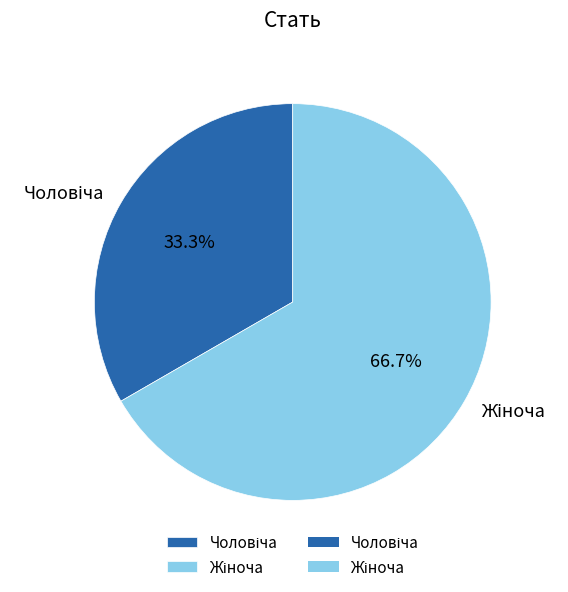

To the nearest percent, what is the difference between the largest and smallest slice percentages?

33%